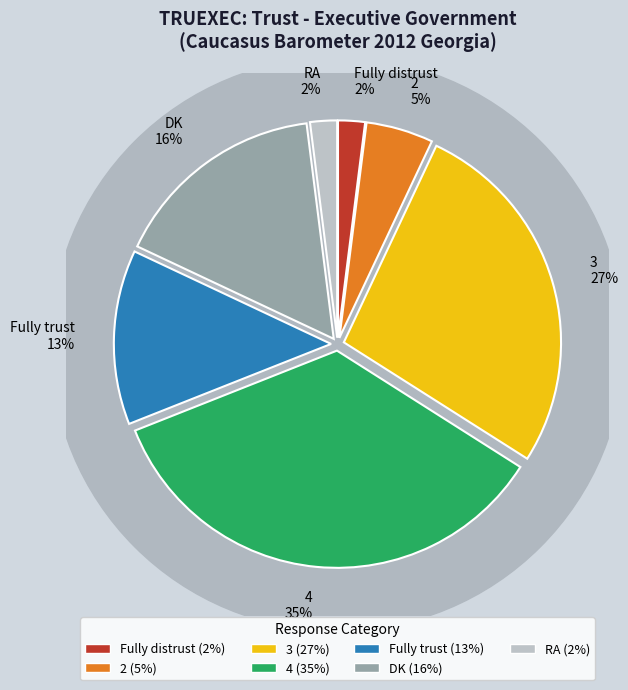

What is the total percentage of DK and 2?

21.0%